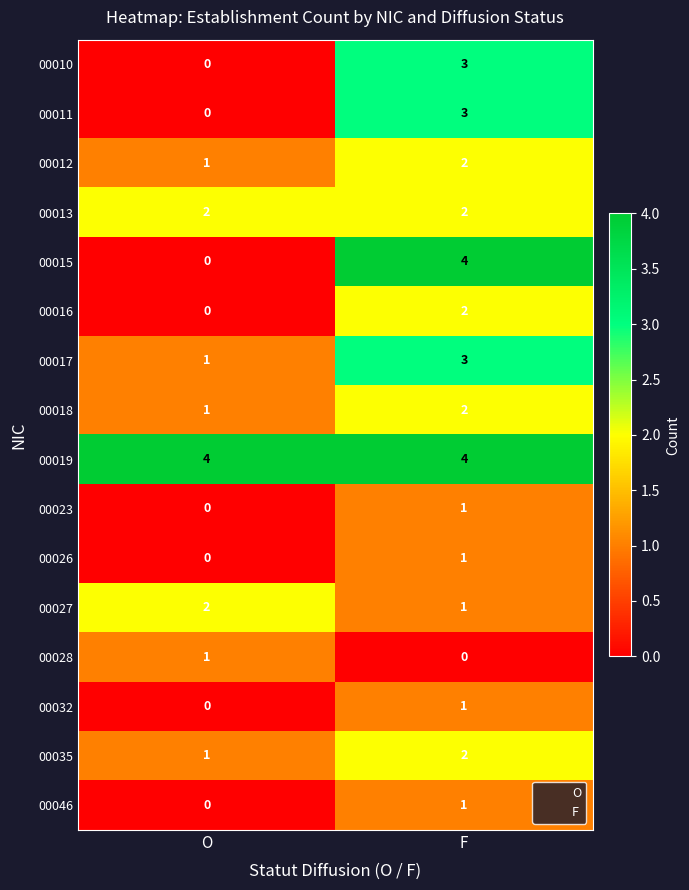

What is the maximum value shown in the chart?

4